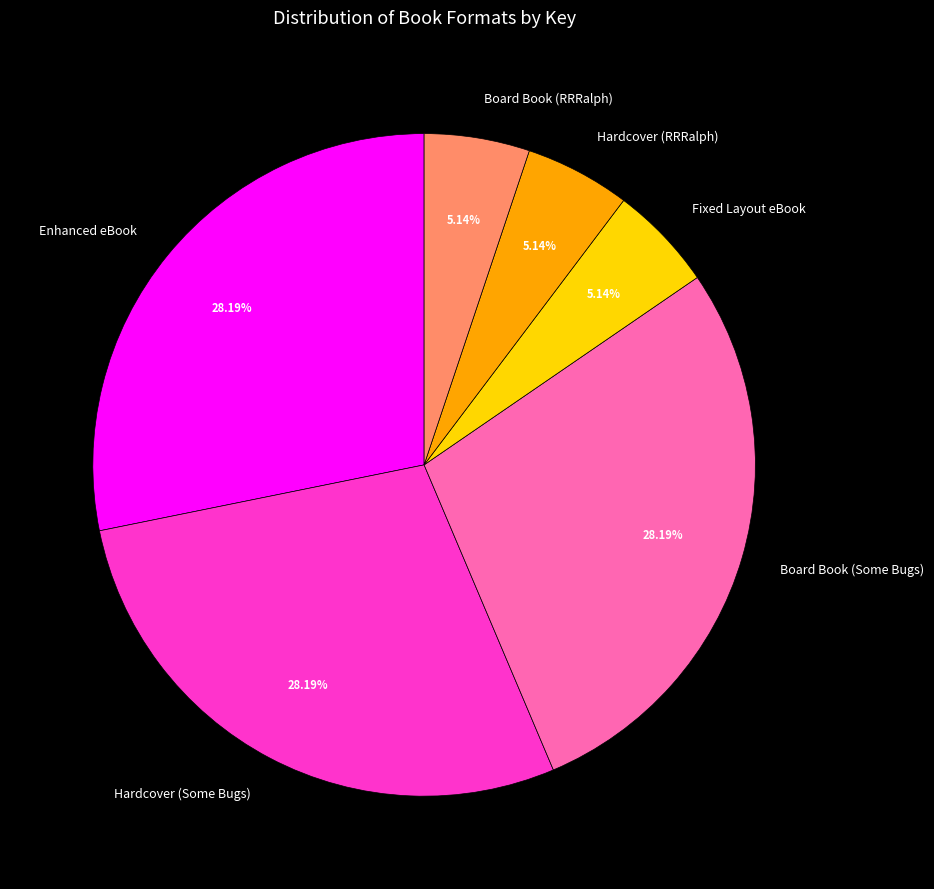

What is the ratio of the value at Board Book (Some Bugs) to the value at Fixed Layout eBook?

5.5